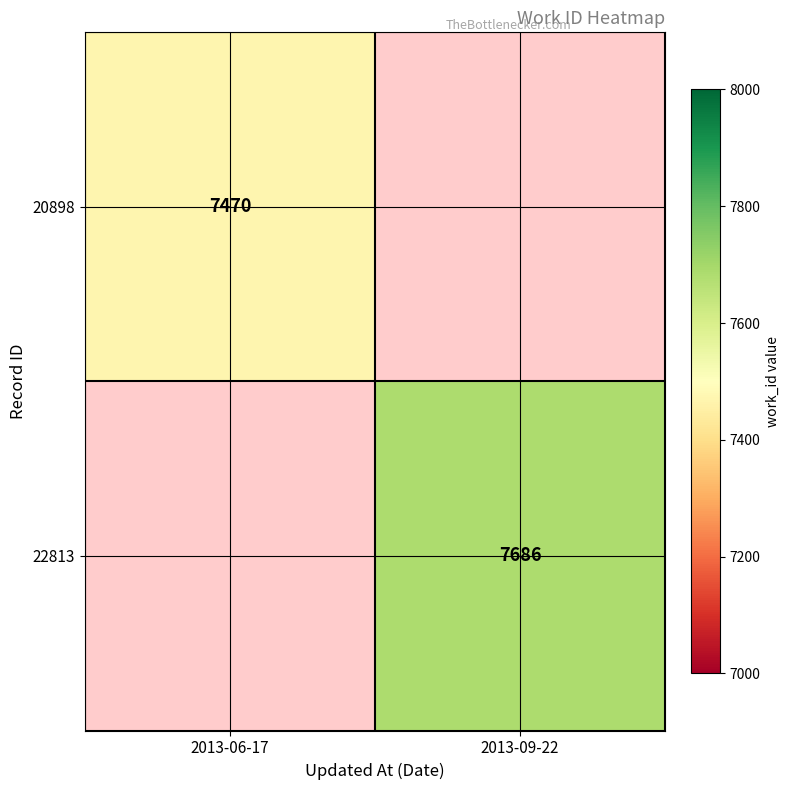

Is it true that 22813 equals 7686 at 2013-09-22?

True